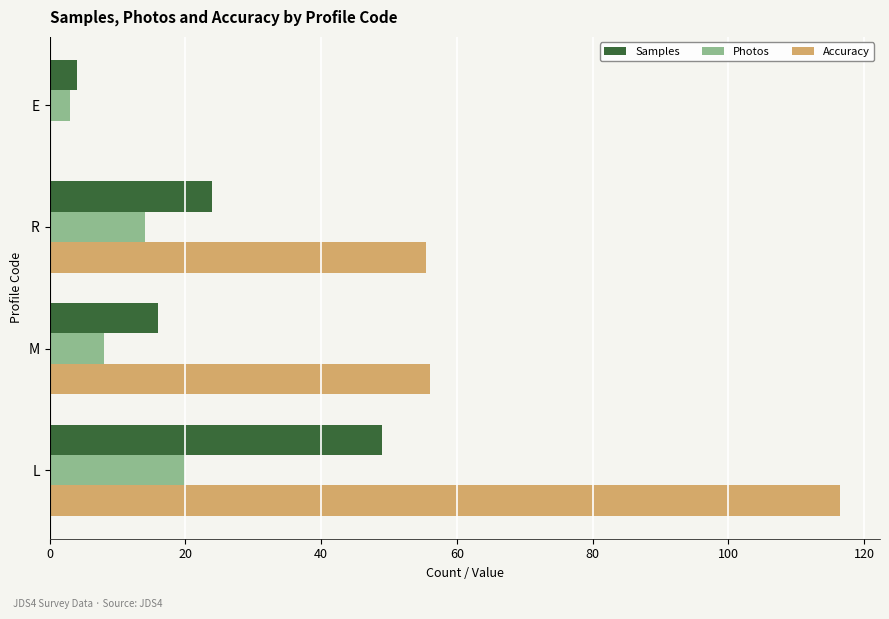

What is the sum of all Accuracy values?

228.0